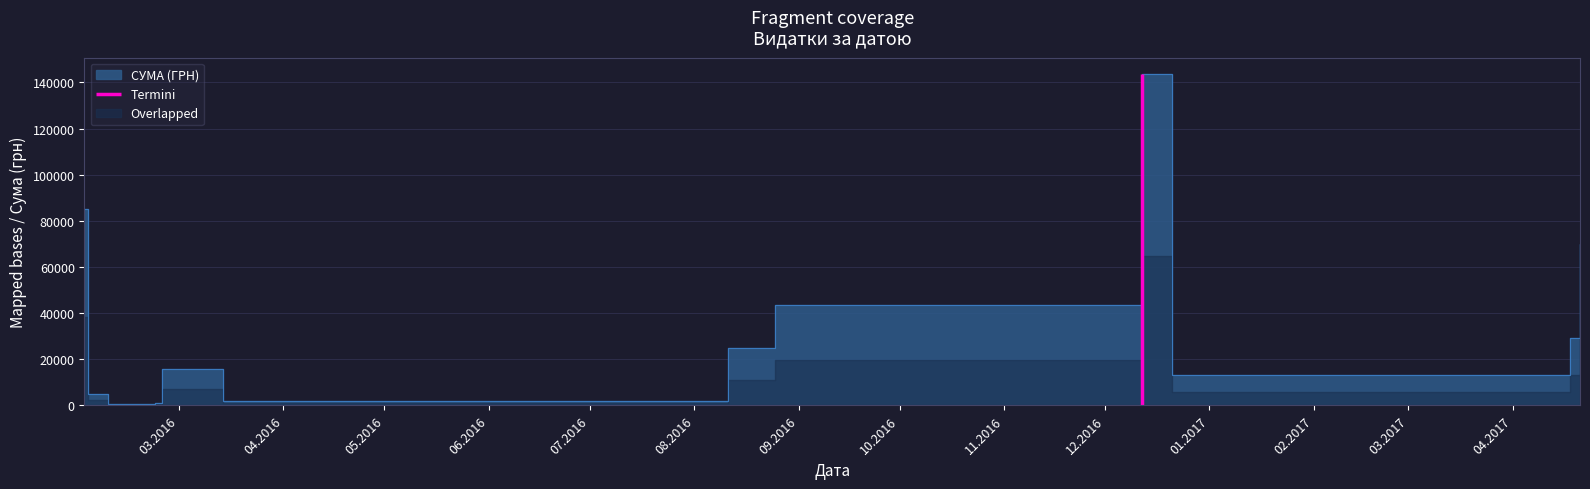

Reading right to left, extract all data points from this chart.

69829.0	29440.0	13100.0	143567.0	43325.5	24897.0	2005.1	15664.3	937.8	717.0	5060.1	85026.0